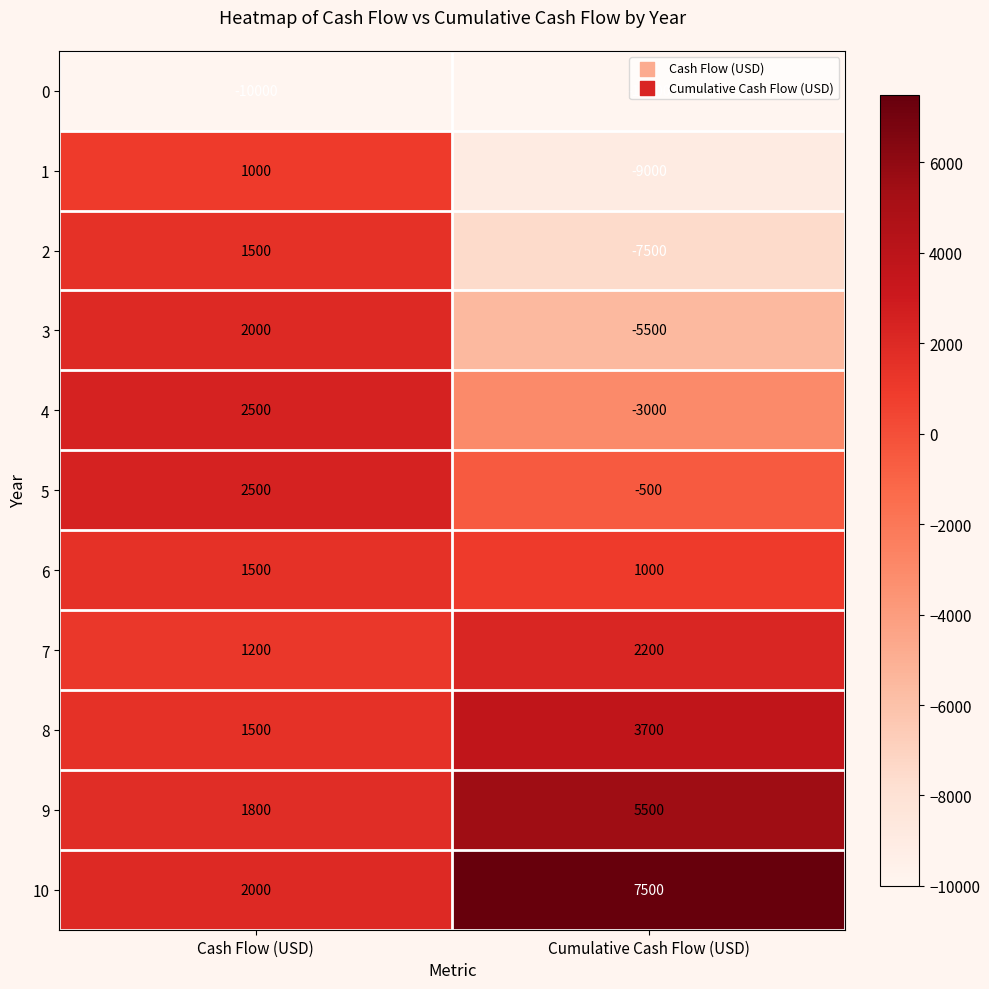

Which series changed the most between Cash Flow (USD) and Cumulative Cash Flow (USD)?

1